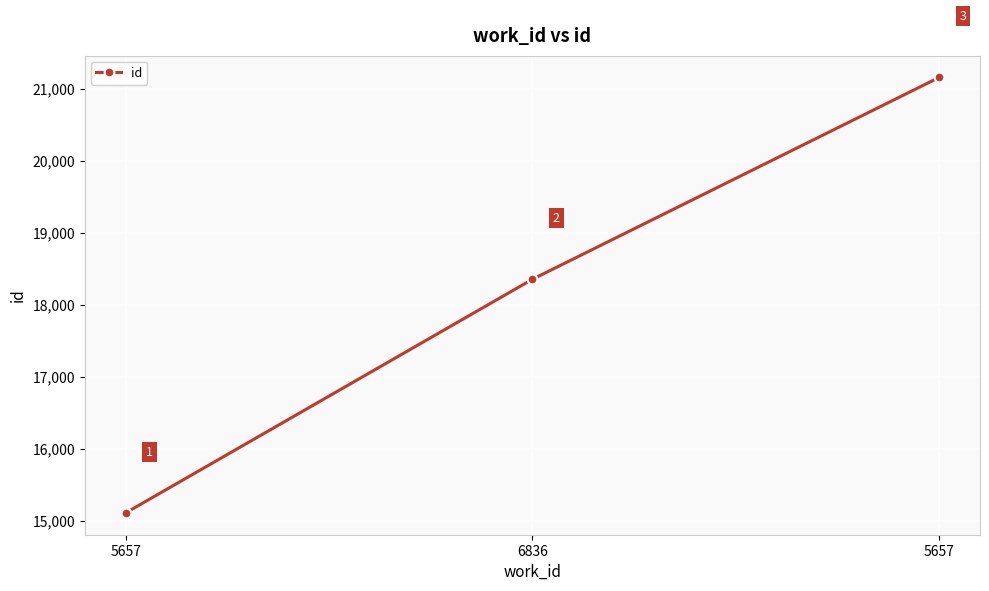

How many data points does each series have?

3